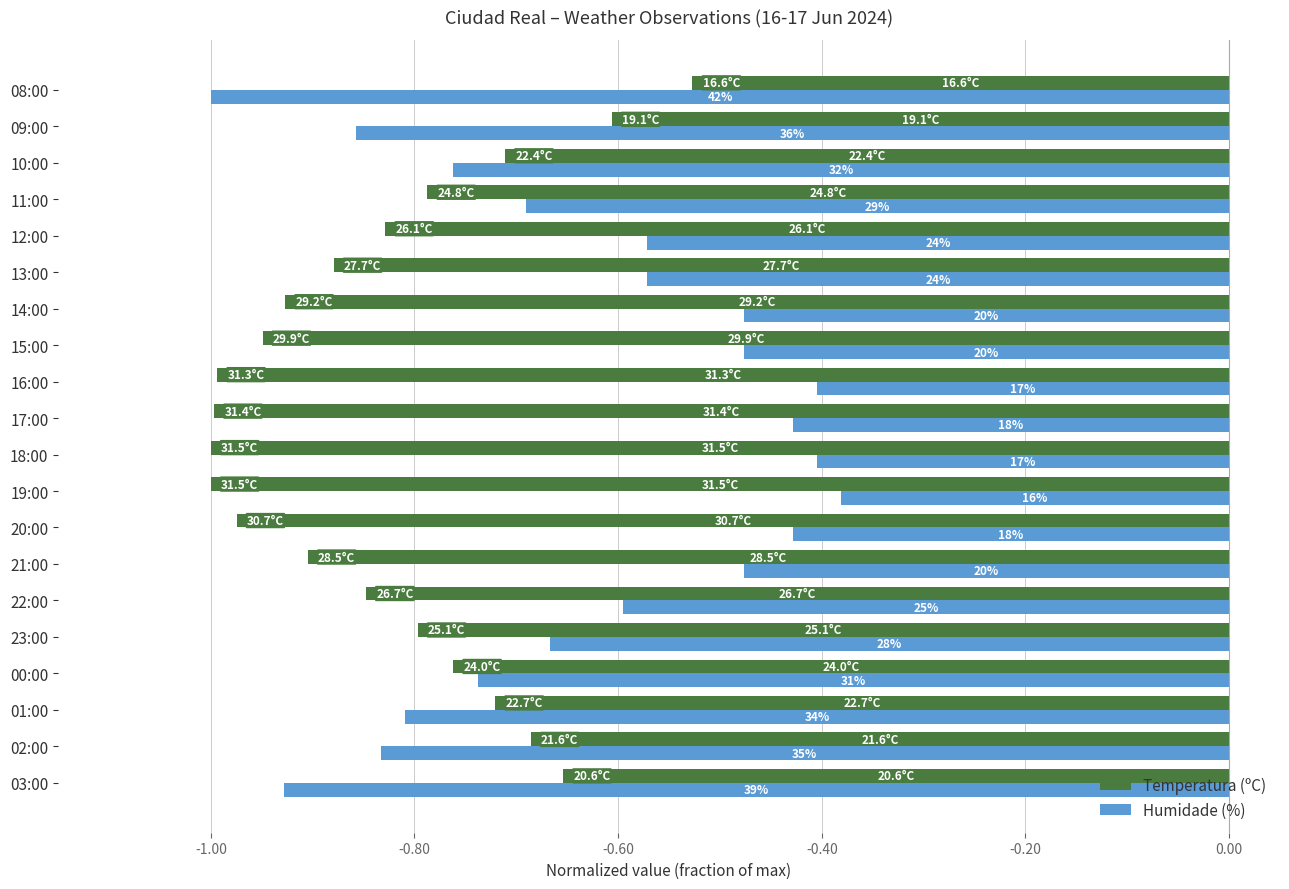

What are all the series names shown in the legend?

Temperatura (ºC), Humidade (%)